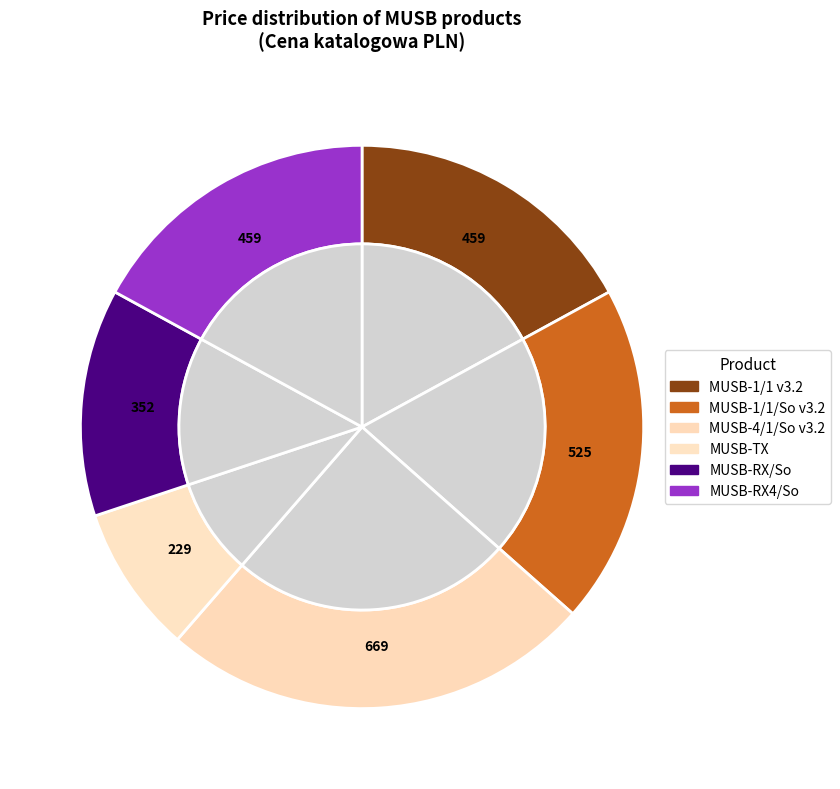

To the nearest percent, what portion does MUSB-1/1 v3.2 represent?

17%